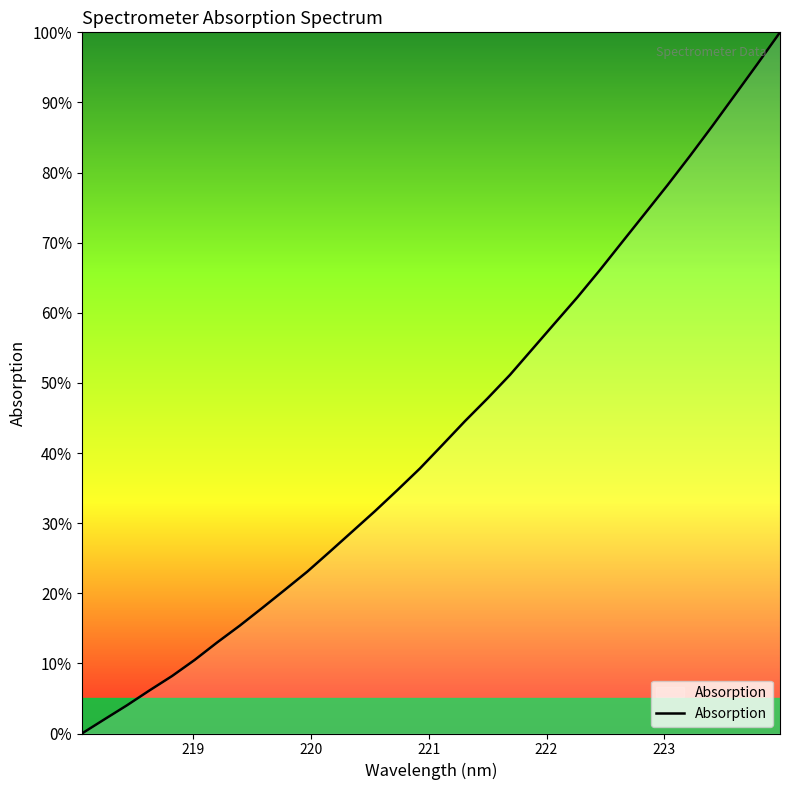

How many lines are shown in the chart?

1